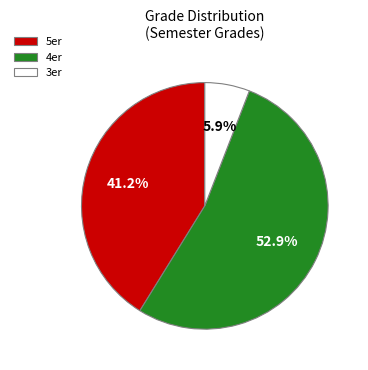

What percentage is the 5er slice, to the nearest percent?

41%